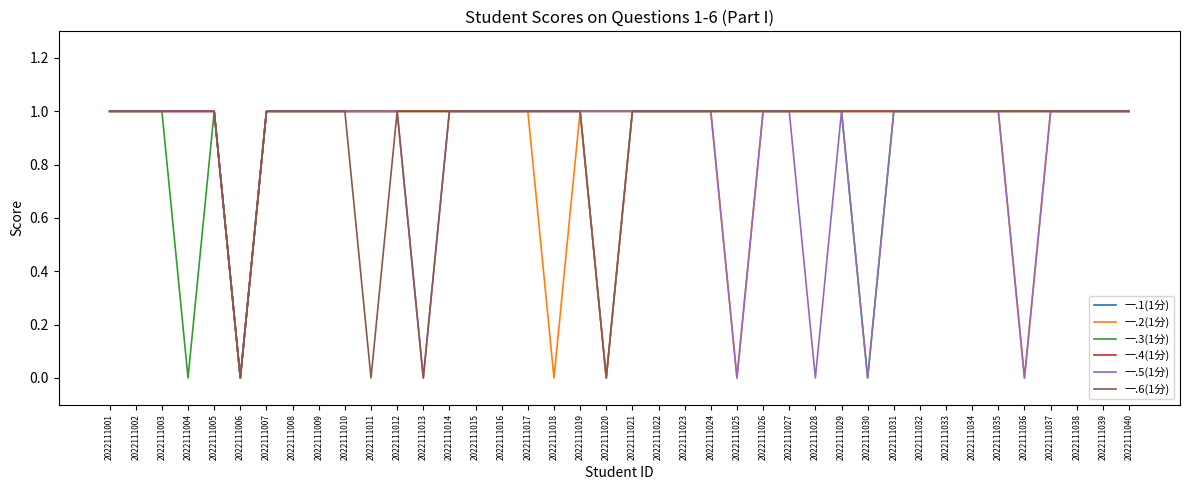

True or false: 一.5(1分) has a value of 1 at 2022111032.

True